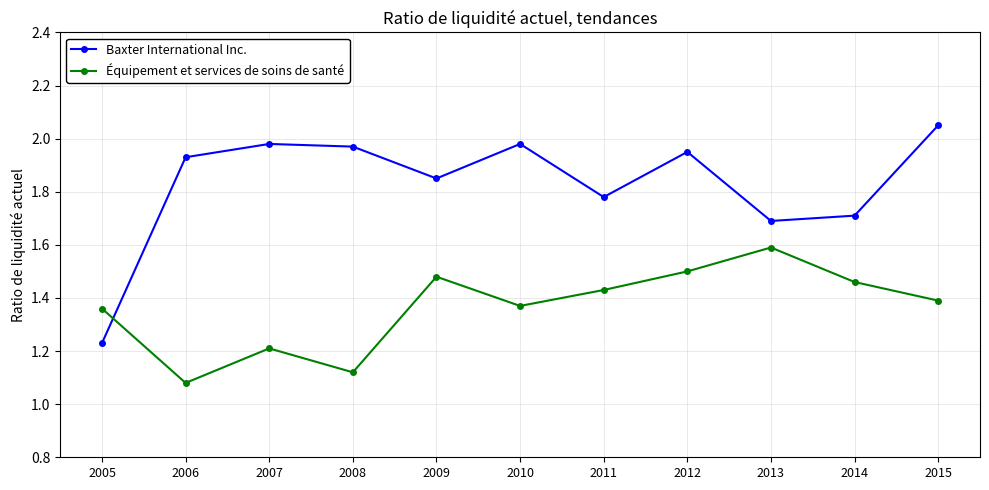

What is the difference between the maximum and minimum values in the Équipement et services de soins de santé series?

0.5